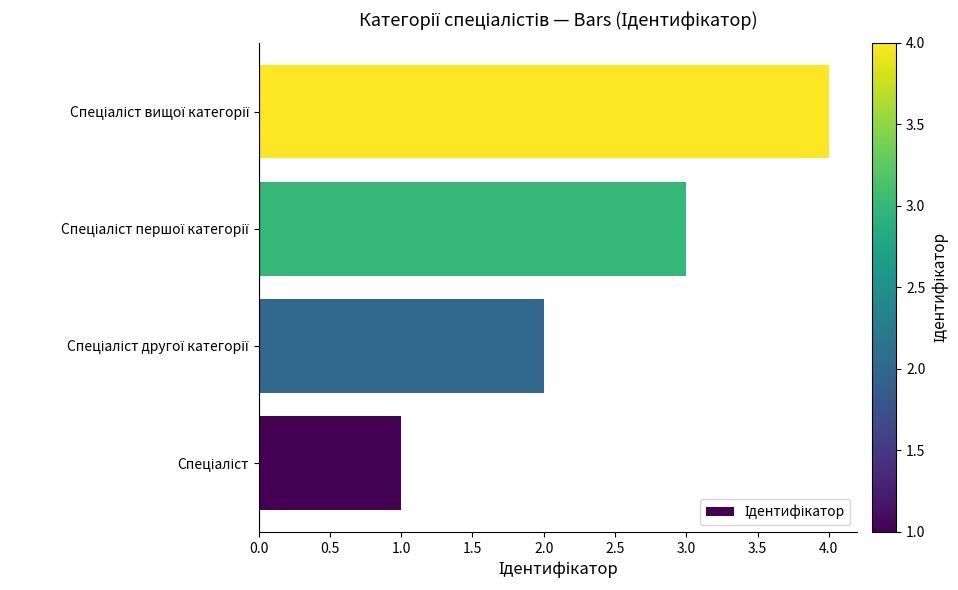

What is the maximum value shown in the chart?

4